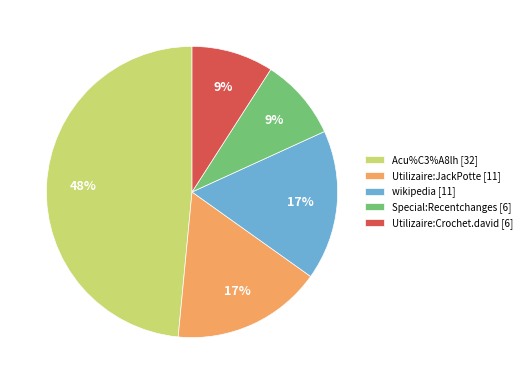

To the nearest percent, what is the difference between the largest and smallest slice percentages?

39%